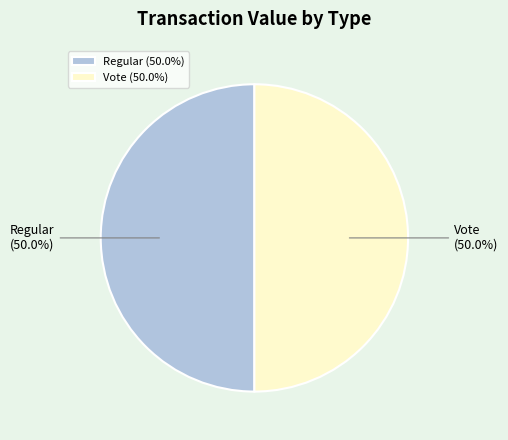

Approximately how many times larger is the value at Vote compared to Regular?

1.0